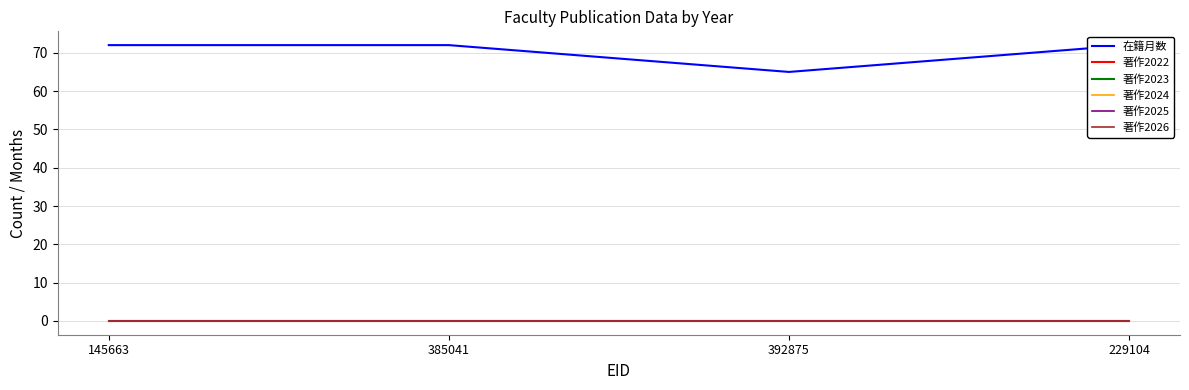

Between 229104 and 392875, which is larger?

229104